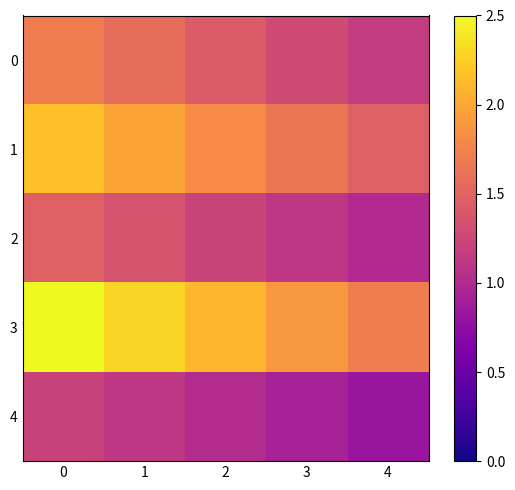

Reading right to left, what are all the values shown in this chart?

0: 4=1.2	3=1.3	2=1.4	1=1.6	0=1.7
1: 4=1.5	3=1.6	2=1.8	1=2.0	0=2.2
2: 4=1.0	3=1.1	2=1.2	1=1.4	0=1.5
3: 4=1.7	3=1.9	2=2.1	1=2.3	0=2.5
4: 4=0.8	3=0.9	2=1.0	1=1.1	0=1.2